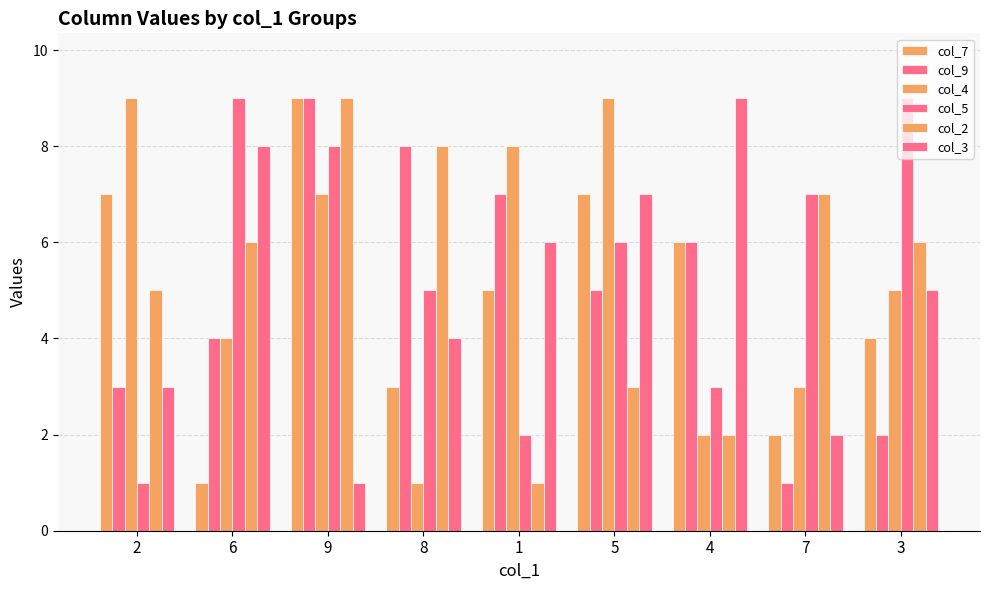

What is the approximate value of col_4 at 3?

5